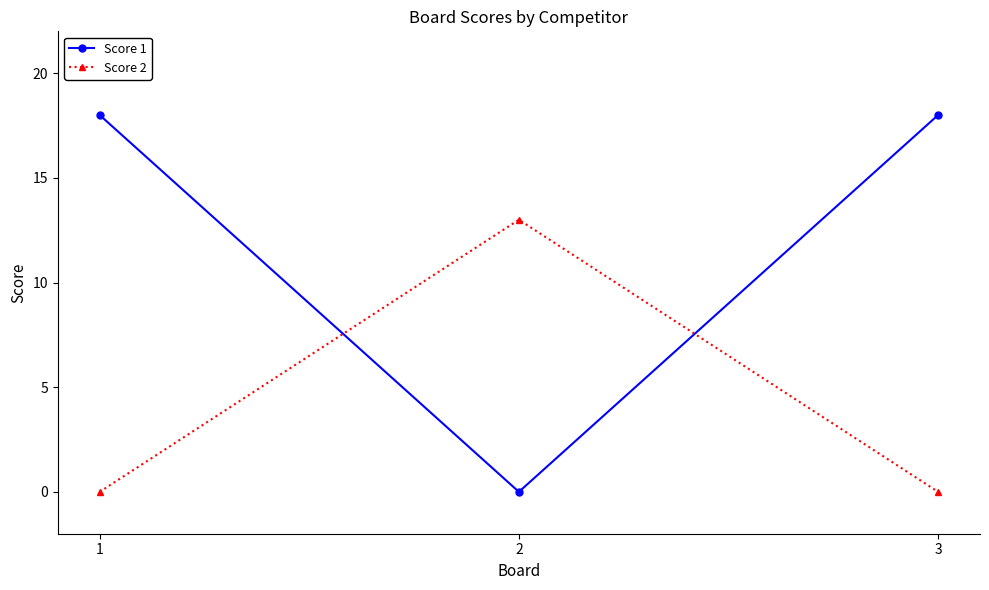

Read the Score 2 value at 2, to the nearest 10.

10